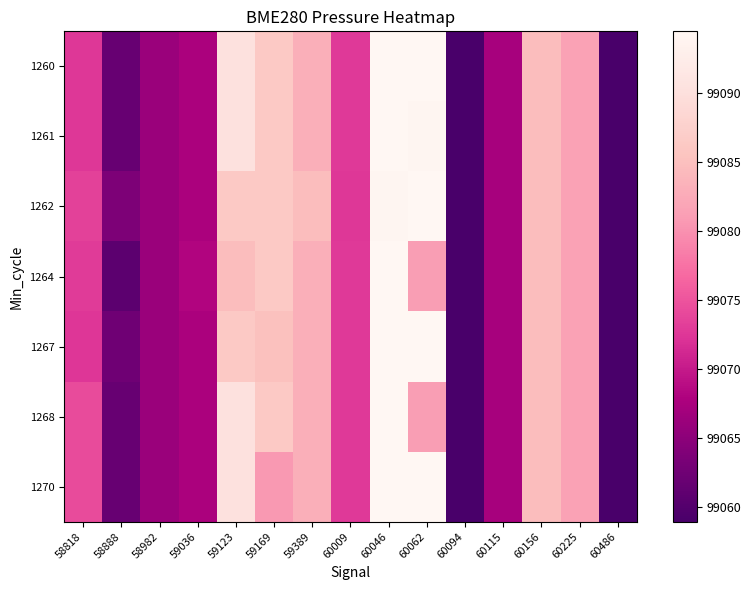

Rank the series by their maximum value, from highest to lowest.

1260, 1261, 1262, 1264, 1267, 1268, 1270